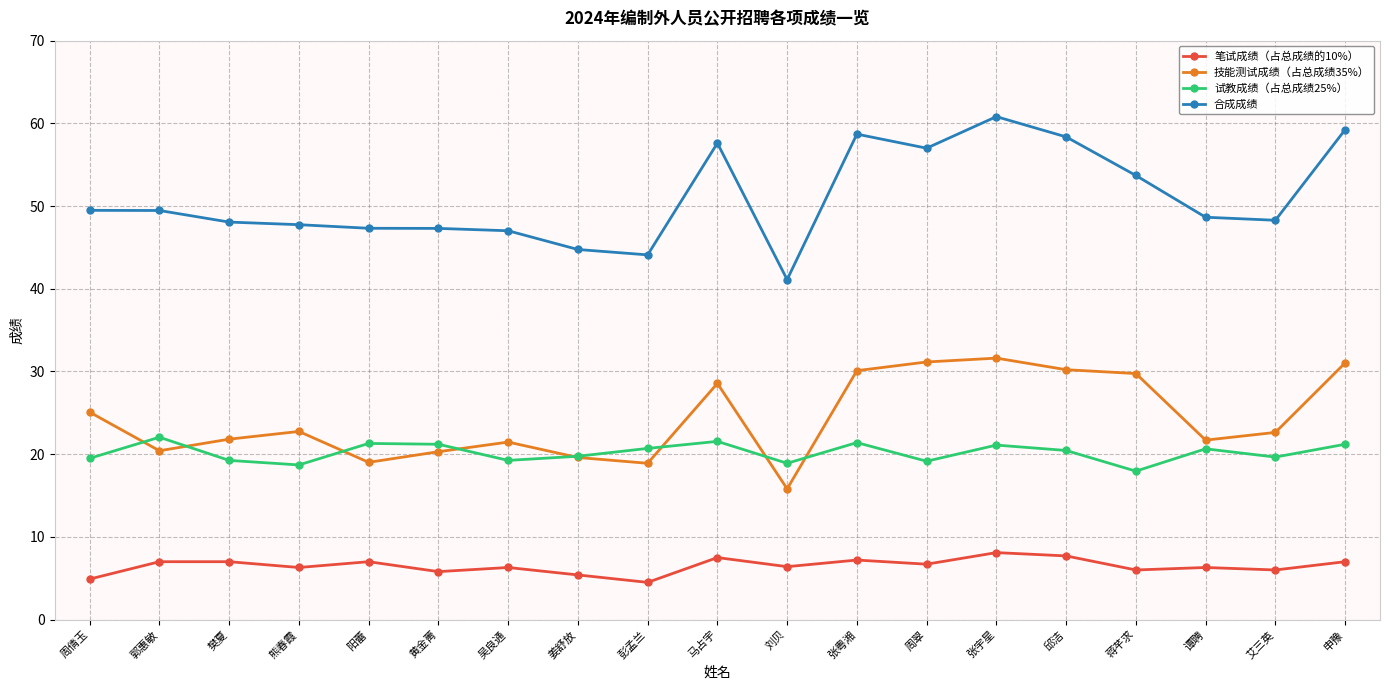

What is the total value across all series at 张宇星?

121.6